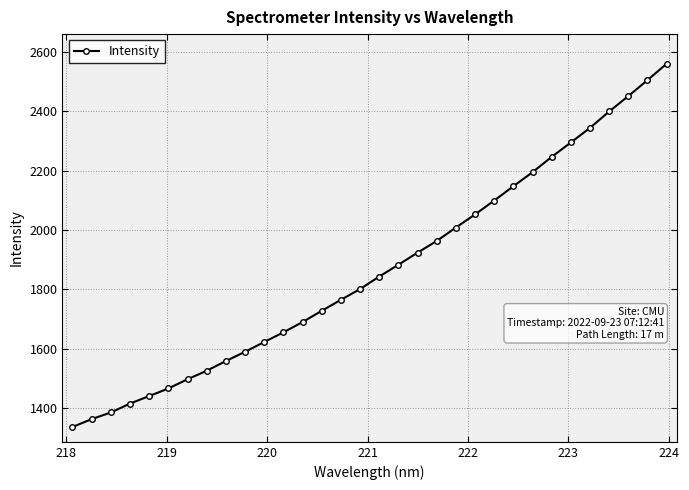

True or false: there are more than 2 points higher than both neighbors.

False